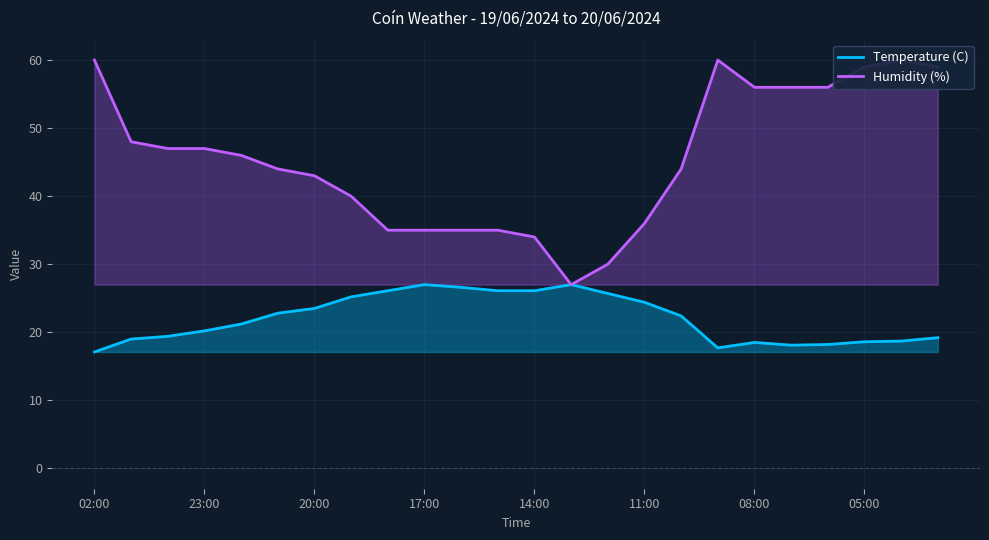

What is the maximum value for Temperature (C)?

27.0